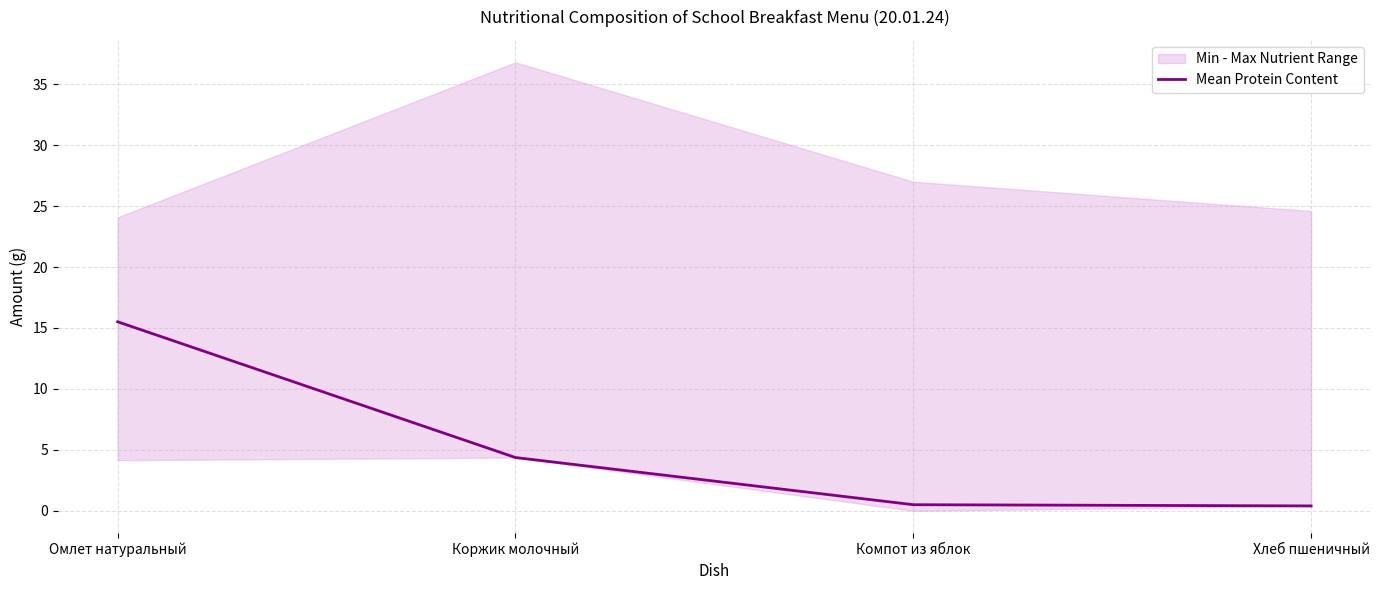

What is the value of the 1st point from the left?

15.5